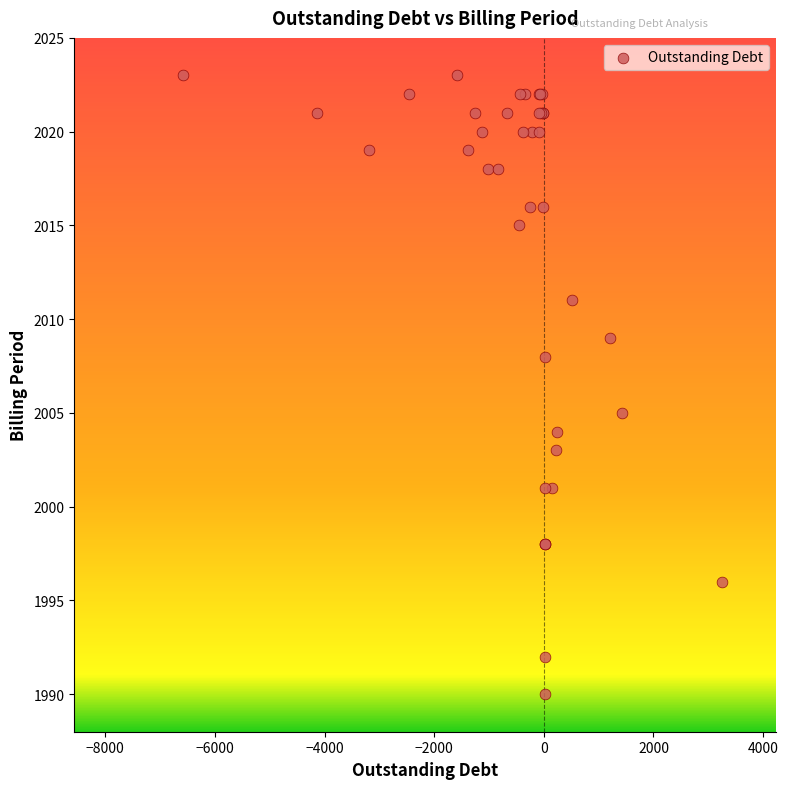

What Y value in the scatter plot is closest to 2006?

2005